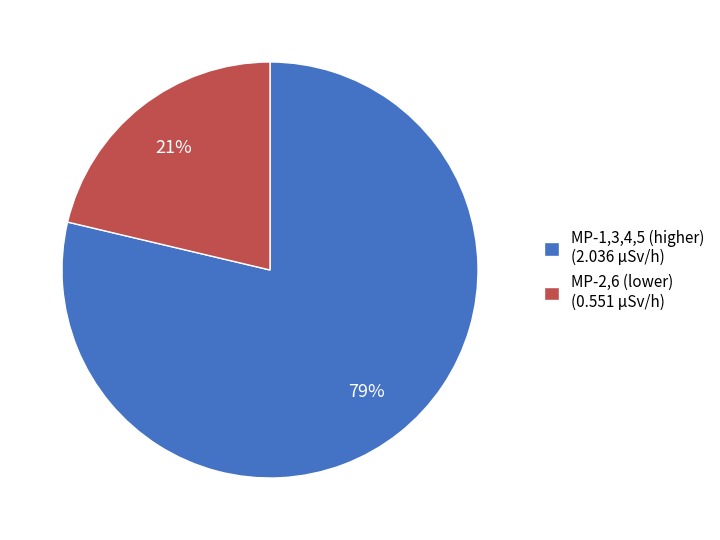

What is the smallest slice in the pie chart?

MP-2,6 (lower) (0.551 µSv/h)